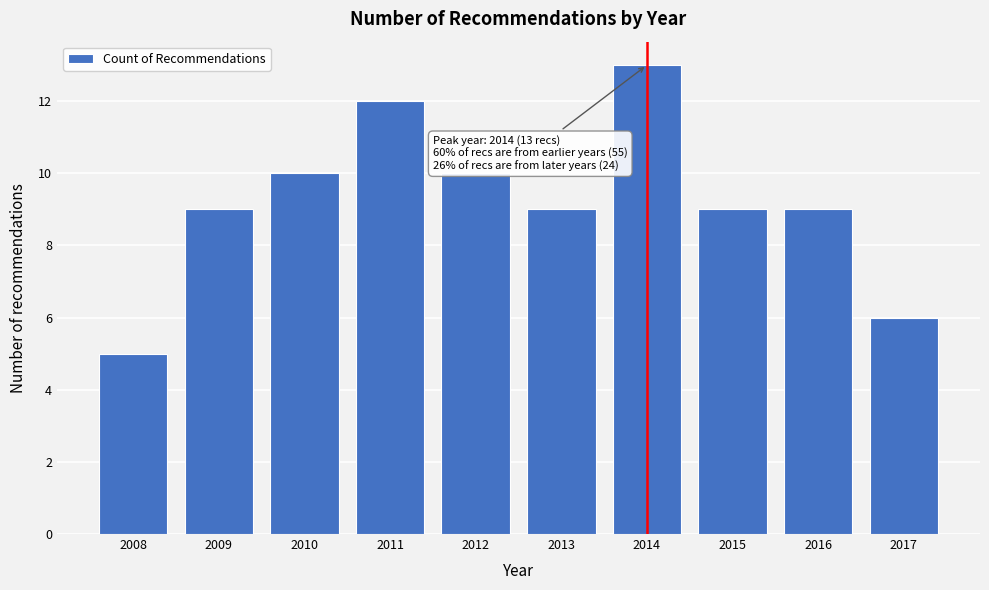

Reading left to right, extract all data points from this chart.

2008=5	2009=9	2010=10	2011=12	2012=10	2013=9	2014=13	2015=9	2016=9	2017=6